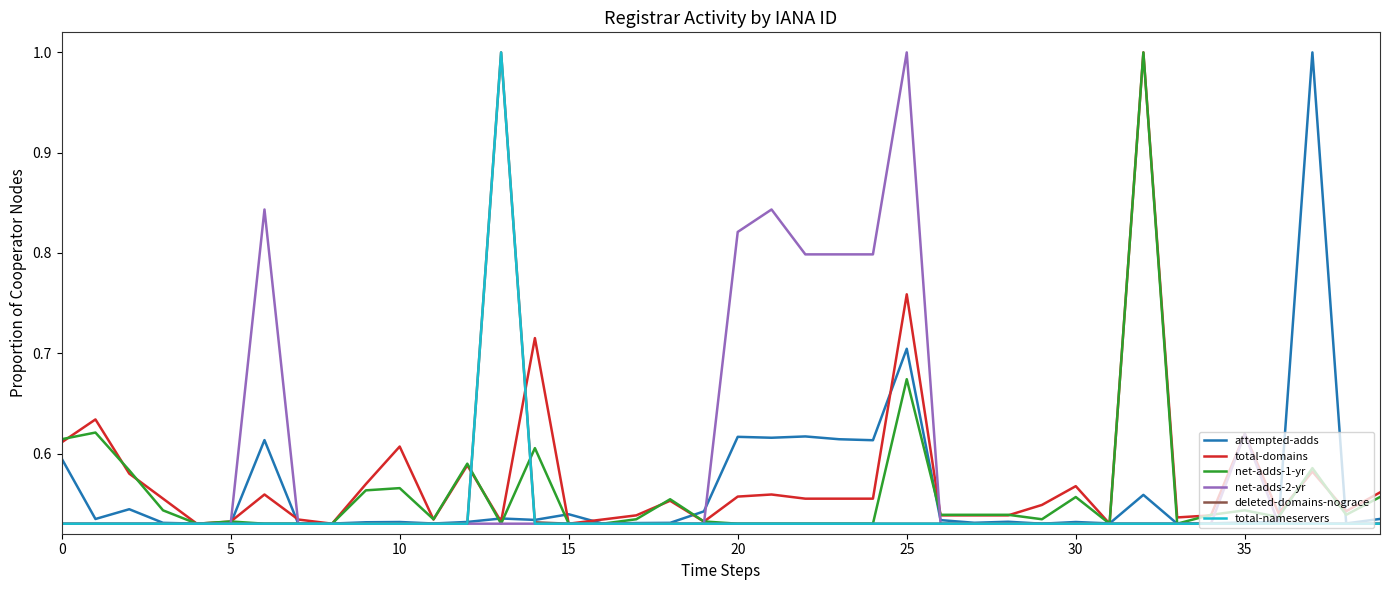

How many interior local peaks does the deleted-domains-nograce series have?

1